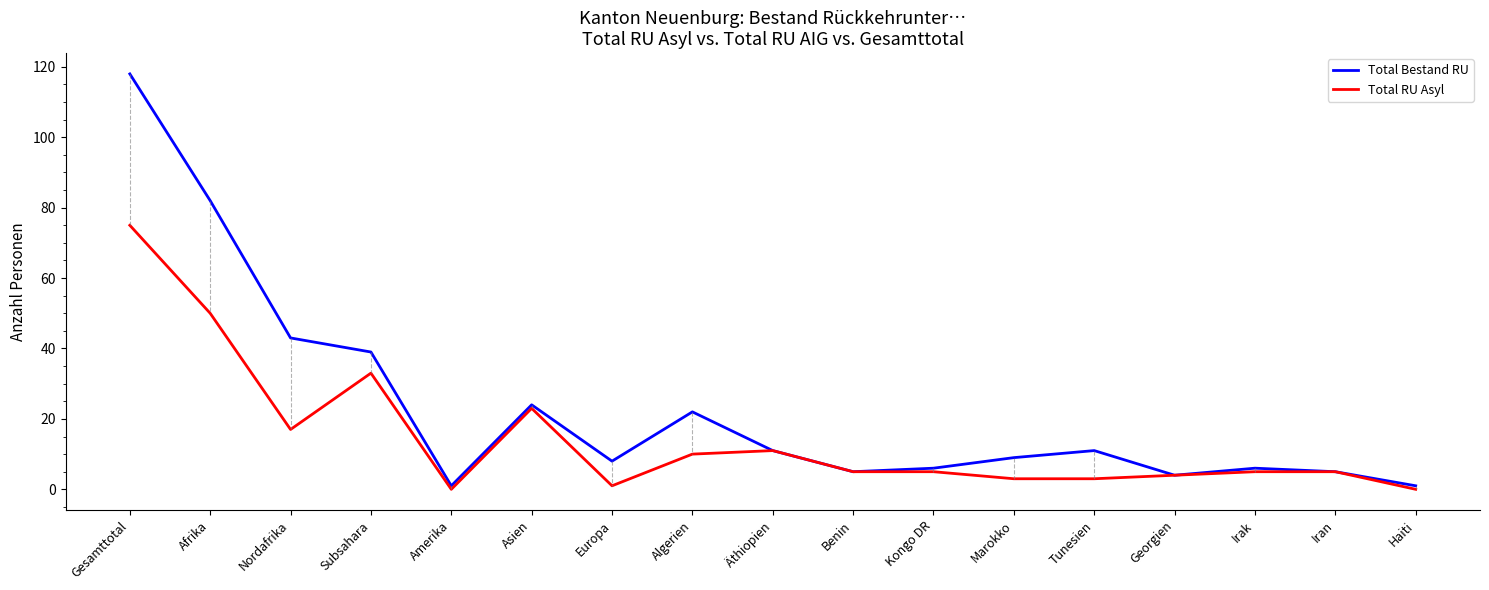

What is the difference between the highest and lowest values at Tunesien?

8